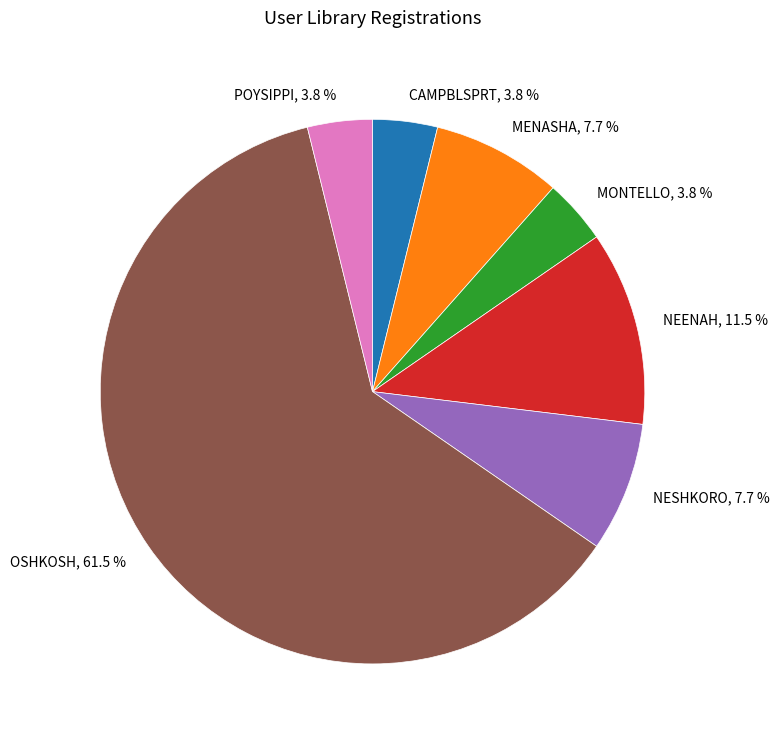

To the nearest percent, what is the combined percentage of MENASHA and NEENAH?

19%